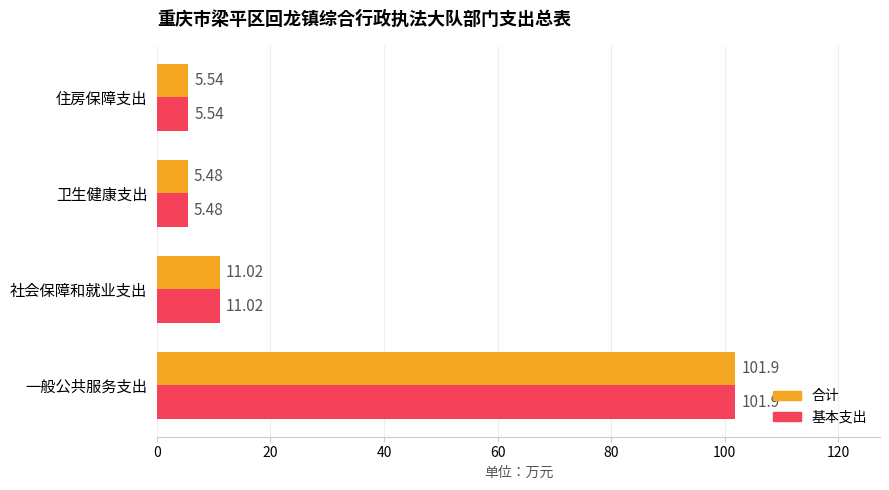

What is the average value of the 合计 series?

31.0